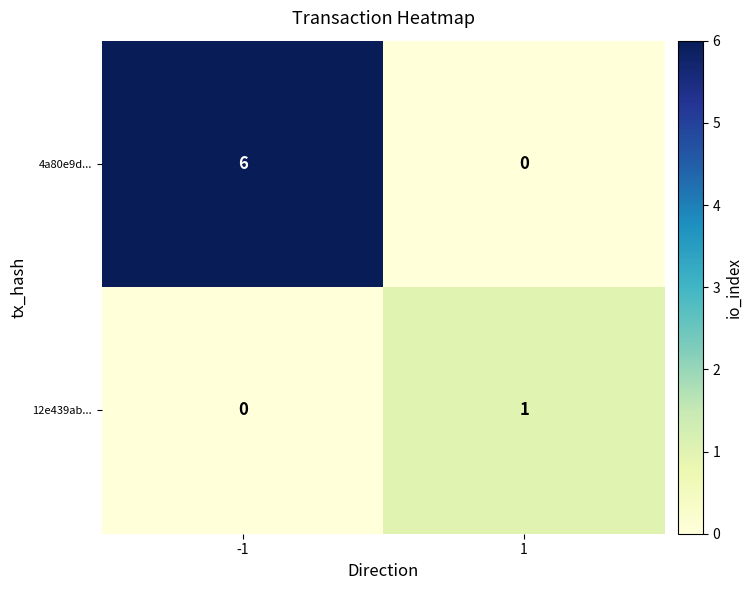

What is the difference between the maximum and minimum values in the 4a80e9d... series?

6